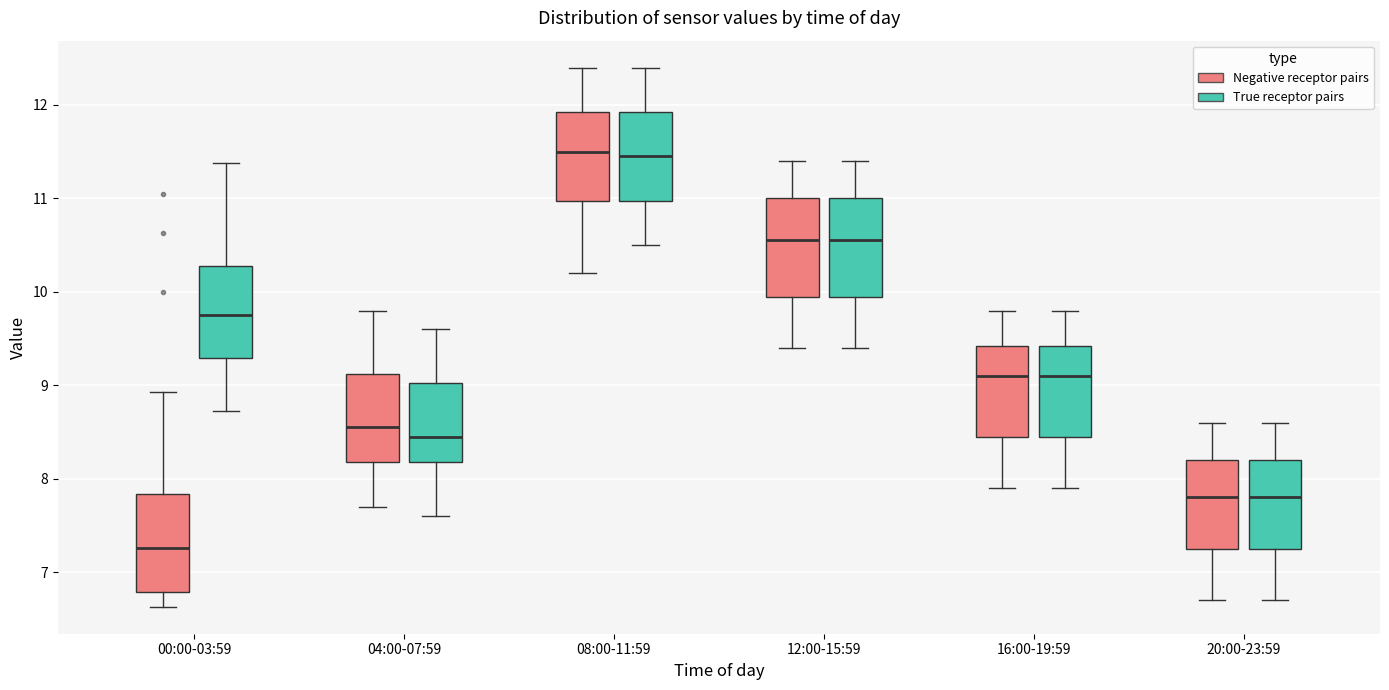

Which box has the lowest median line?

00:00-03:59 (Negative receptor pairs)